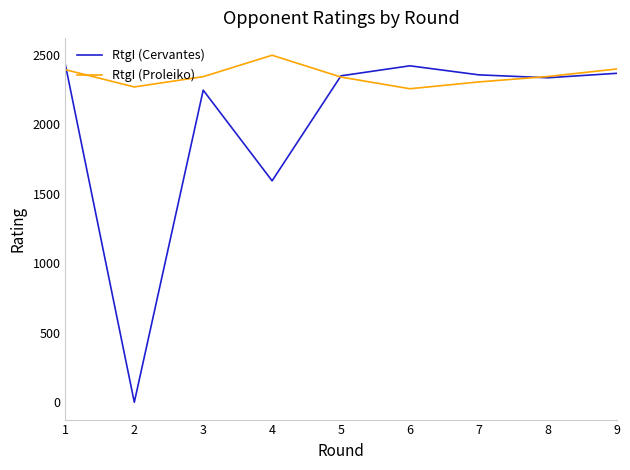

At which label does RtgI (Cervantes) first exceed 2347?

1